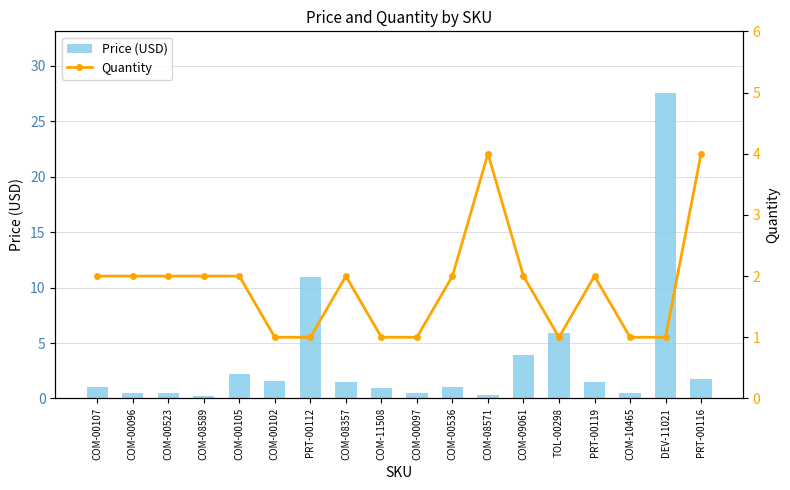

What is the average value of the Quantity series?

1.8